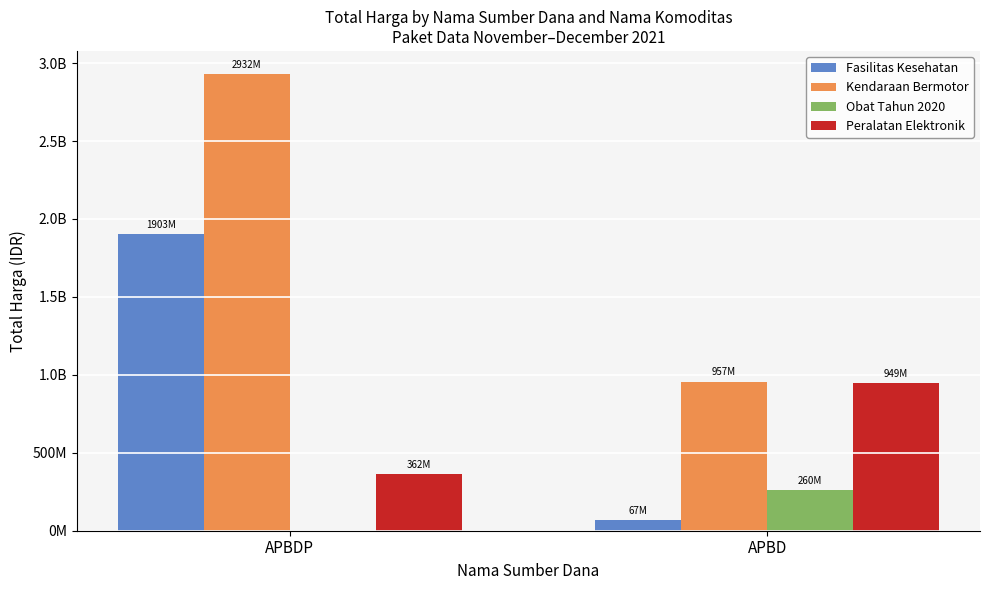

Which series has the widest spread of values?

Kendaraan Bermotor